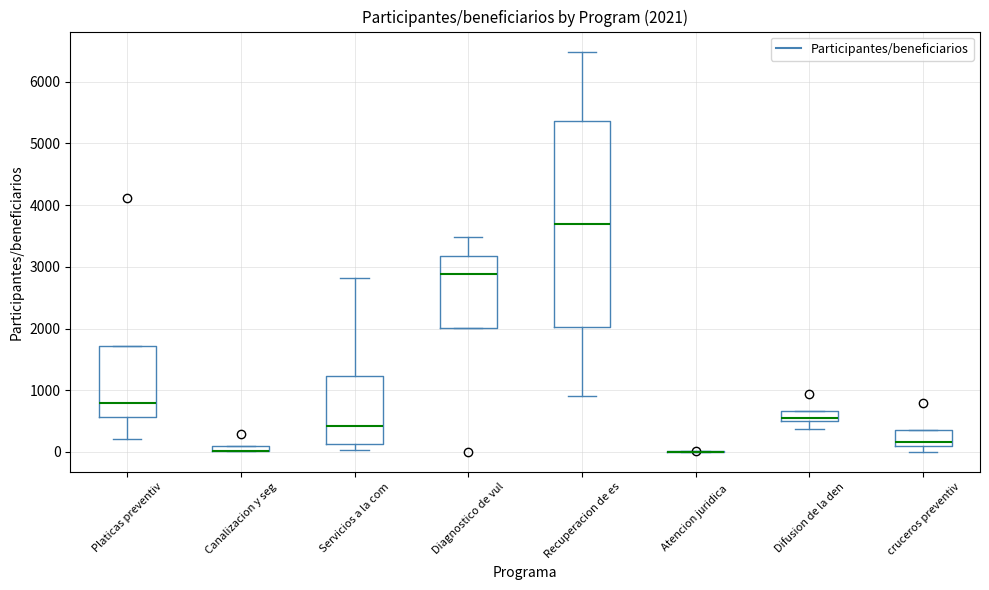

Which box is the tallest, from its lower edge to its upper edge?

Recuperacion de es